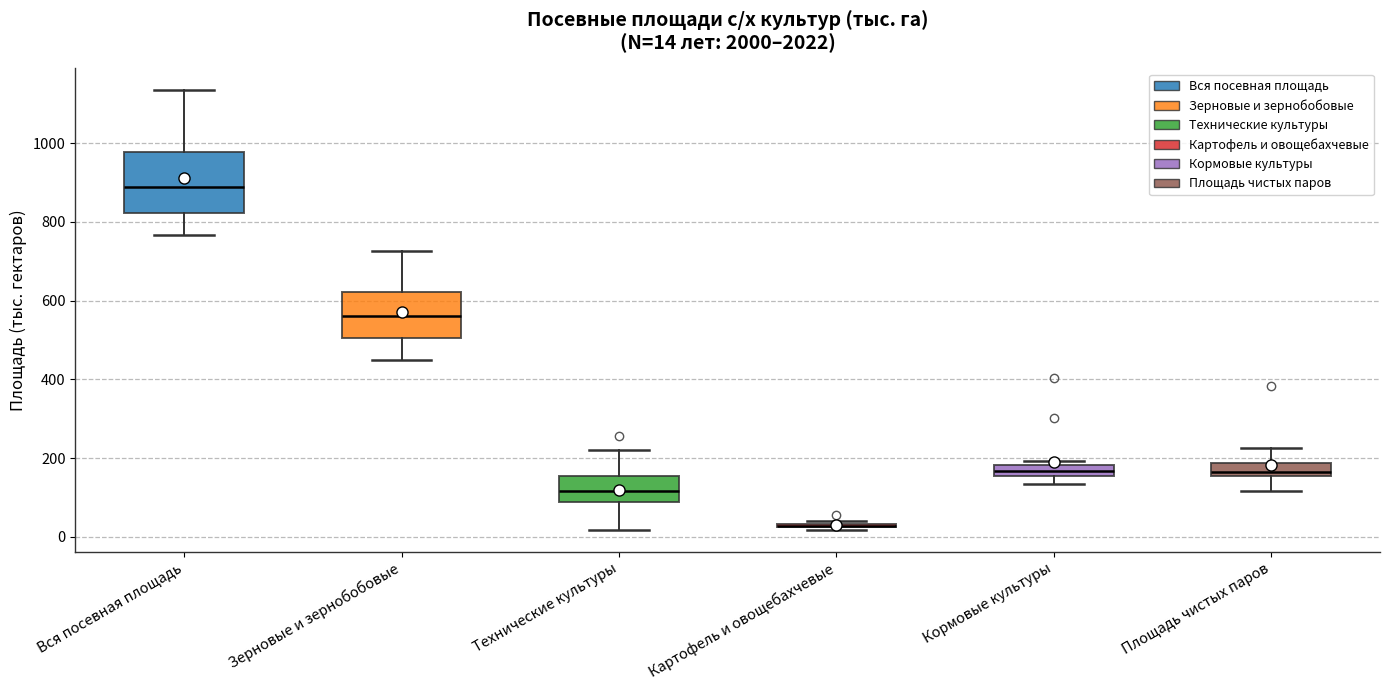

Comparing the boxes themselves (not the whiskers), which one is the tallest?

Вся посевная площадь